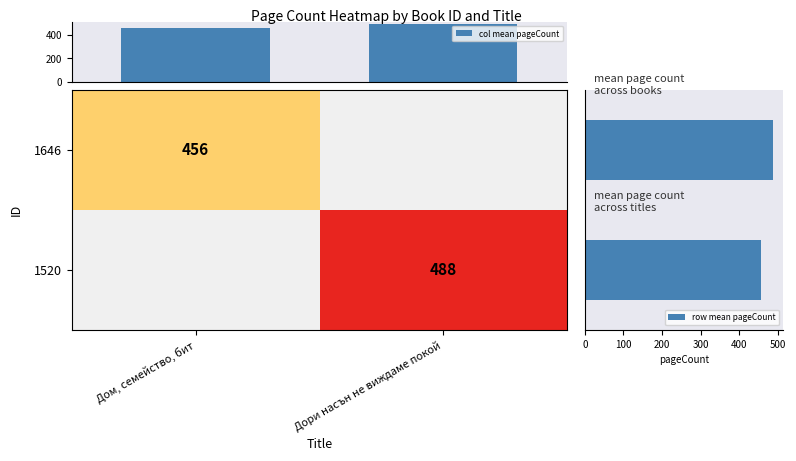

At which category does the chart reach its peak across all series?

Дори насън не виждаме покой